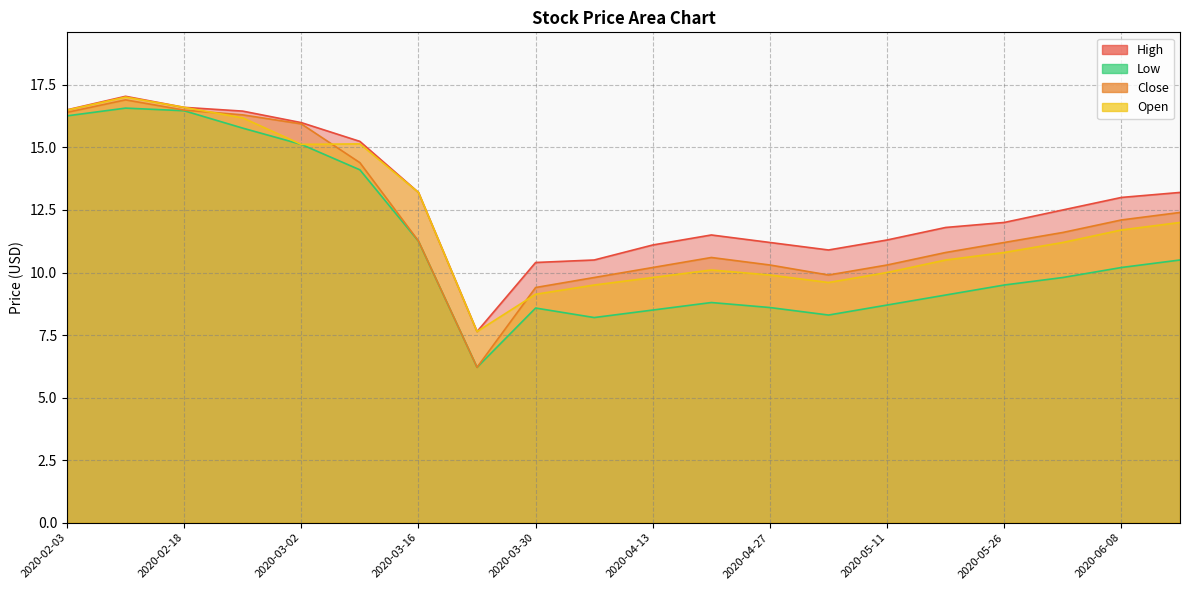

What is the value of the Open point at the 4th from the left?

16.2